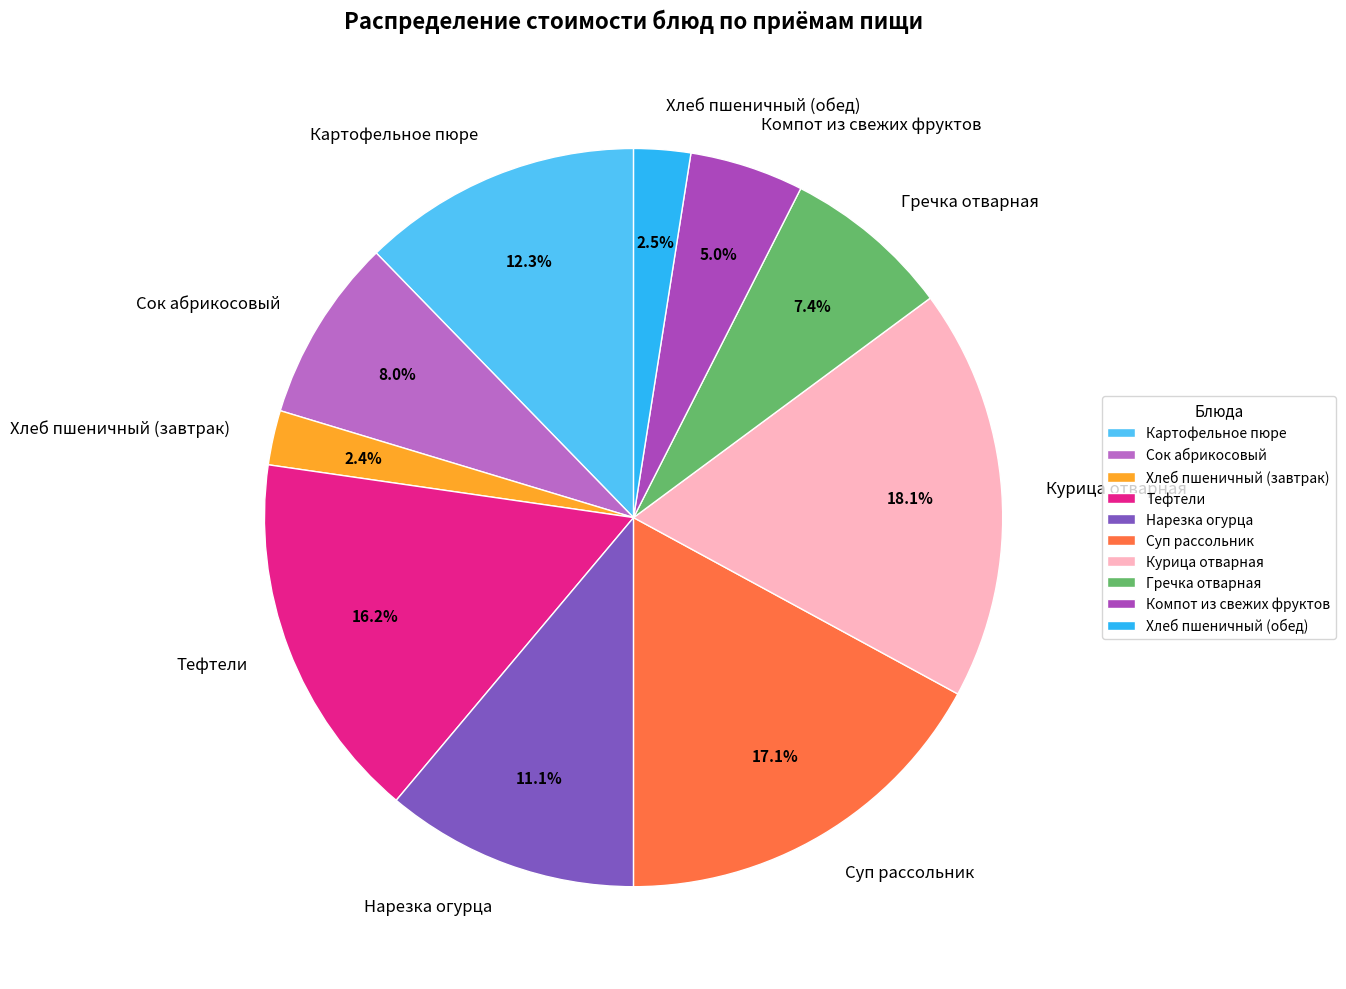

Which has a higher value, Картофельное пюре or Сок абрикосовый?

Картофельное пюре